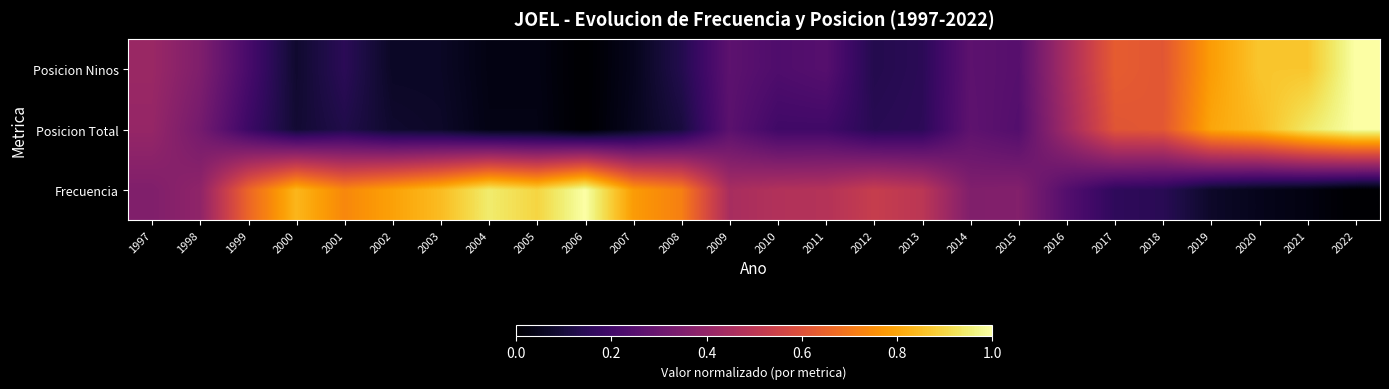

How many data points does each series have?

26